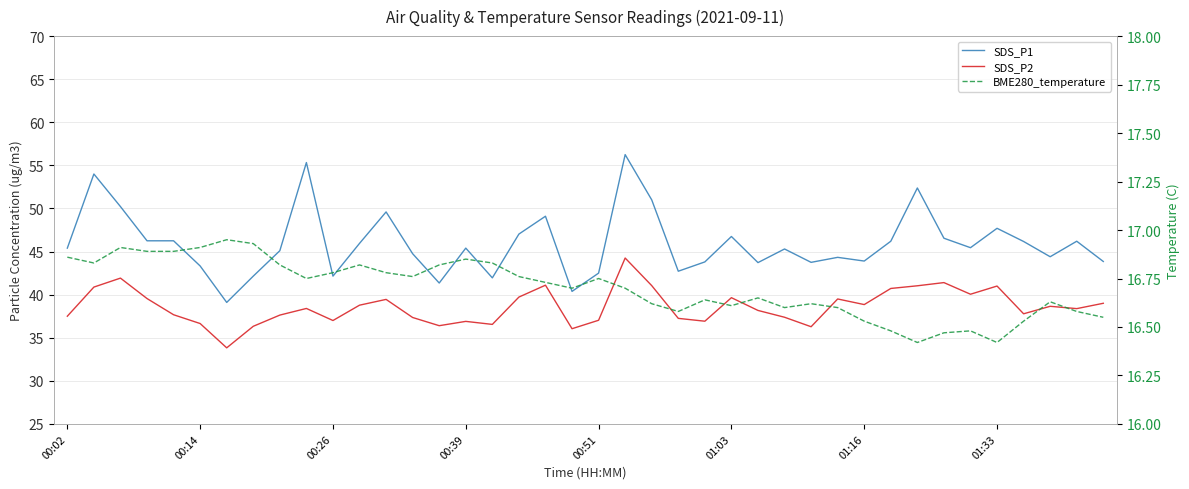

What are all the series names shown in the legend?

SDS_P1, SDS_P2, BME280_temperature